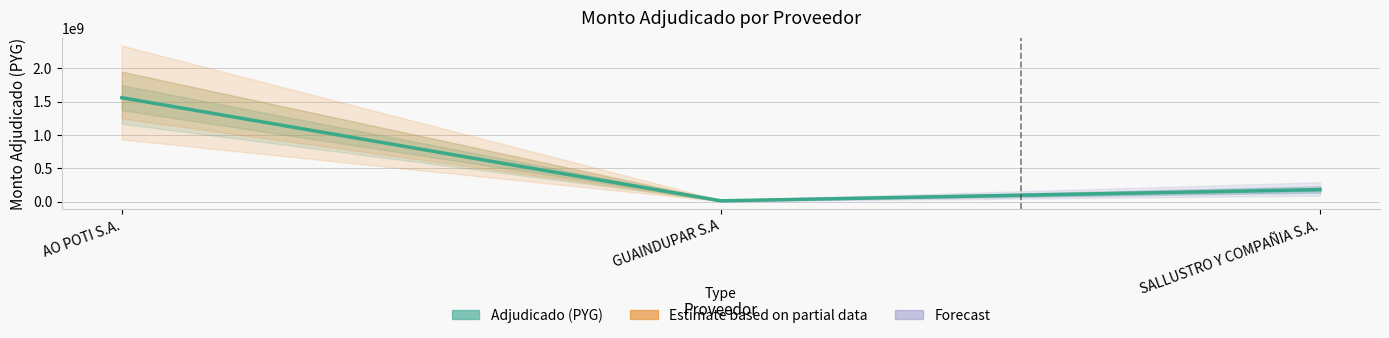

What is the label of the 3rd point from the right?

AO POTI S.A.